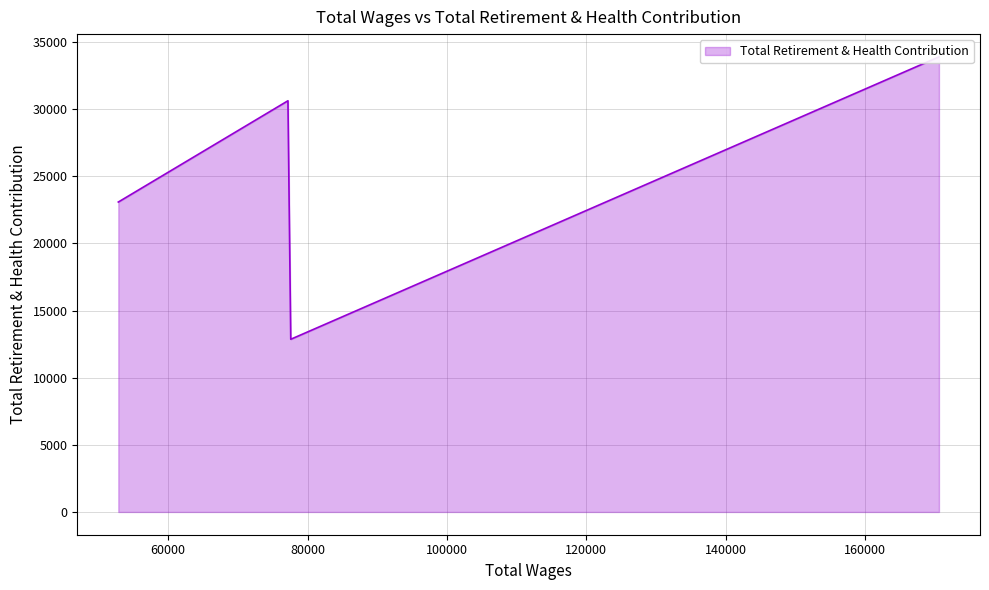

Count the number of data series in this chart.

1